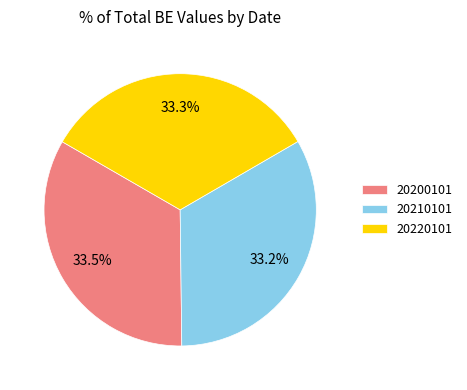

The 20210101 slice represents 33% of the pie. True or false?

True